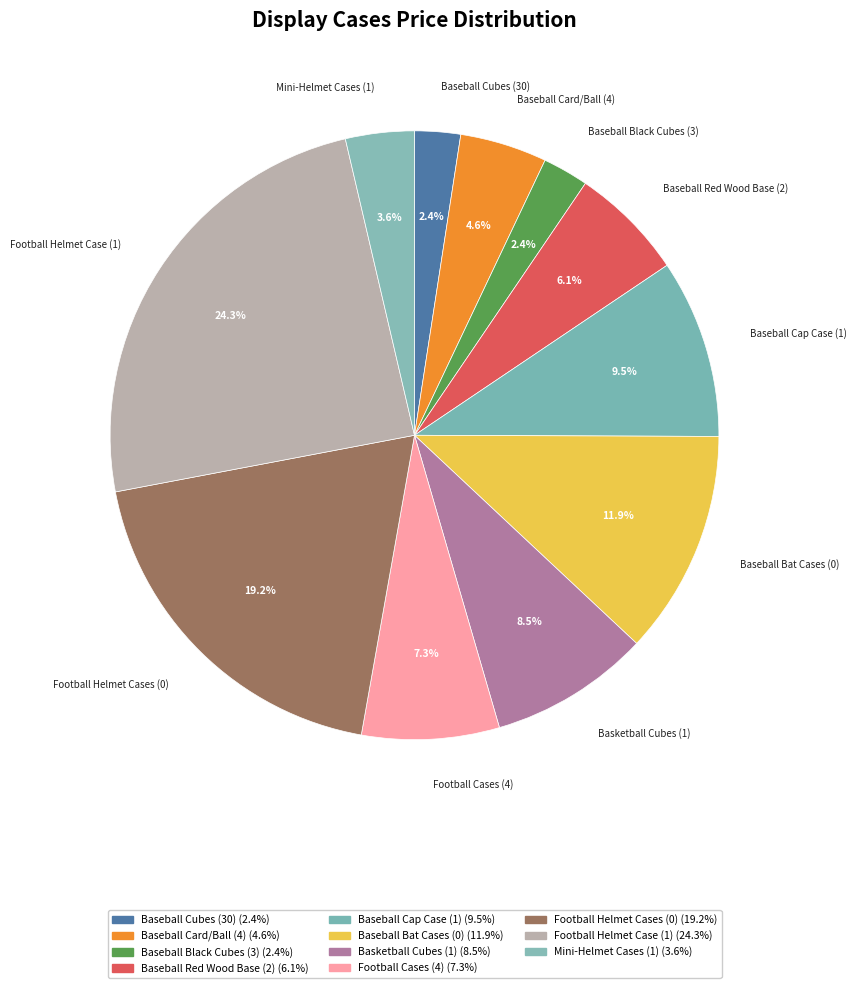

What is the ratio of the value at Baseball Black Cubes (3) to the value at Baseball Card/Ball (4)?

0.5